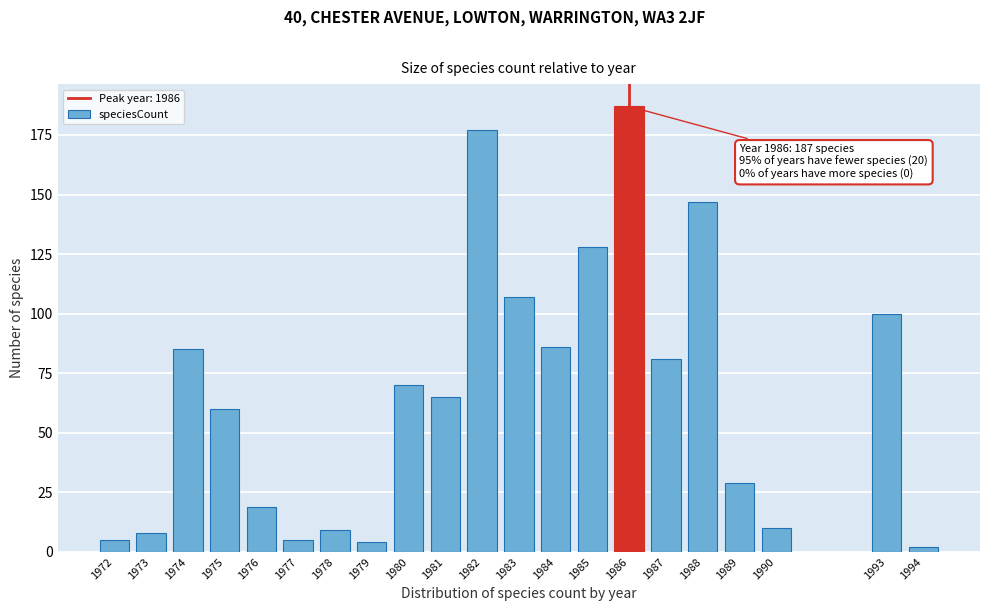

Reading left to right, what are all the values shown in this chart?

5	8	85	60	19	5	9	4	70	65	177	107	86	128	187	81	147	29	10	100	2